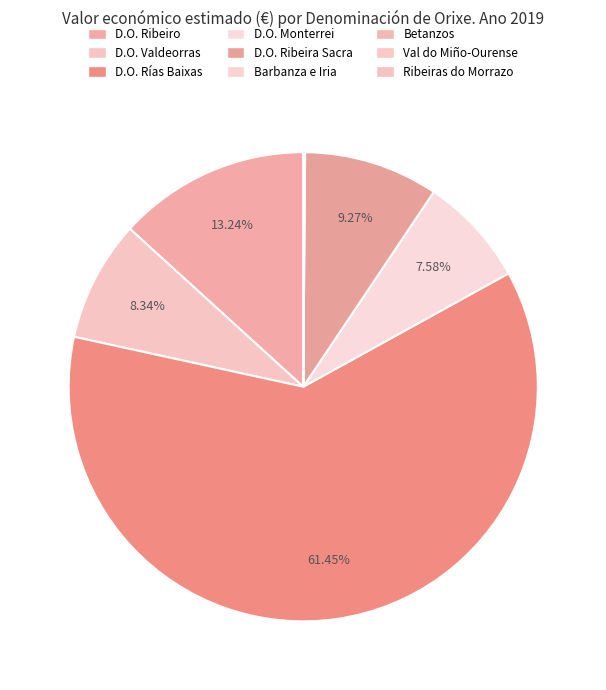

What is the largest slice in the pie chart?

D.O. Rías Baixas